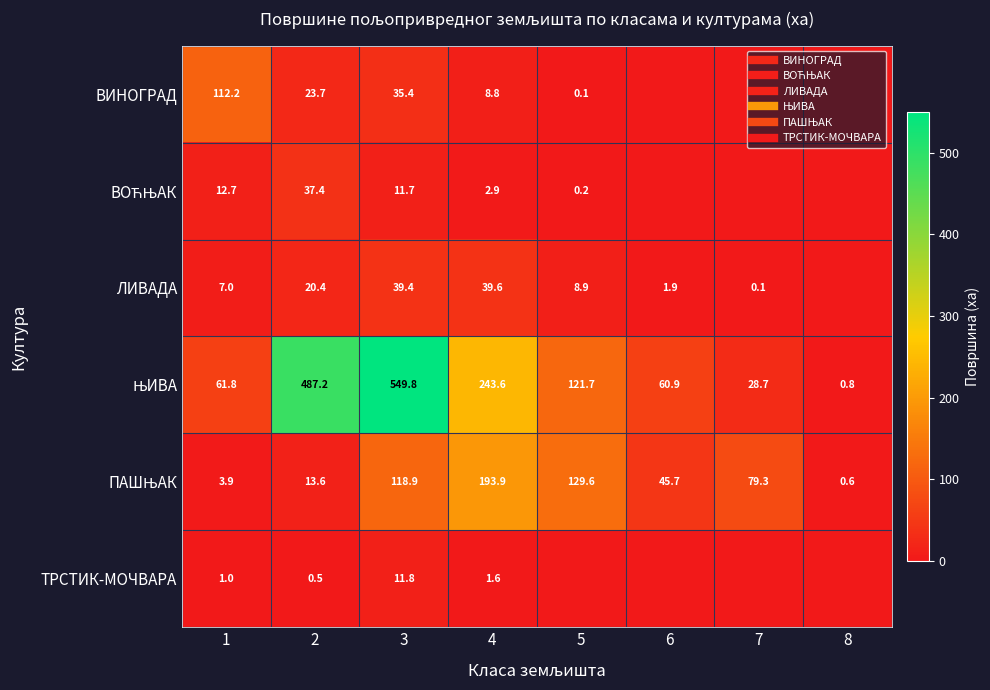

List the series in order of their peak value, lowest first.

ТРСТИК-МОЧВАРА, ВОЋЊАК, ЛИВАДА, ВИНОГРАД, ПАШЊАК, ЊИВА